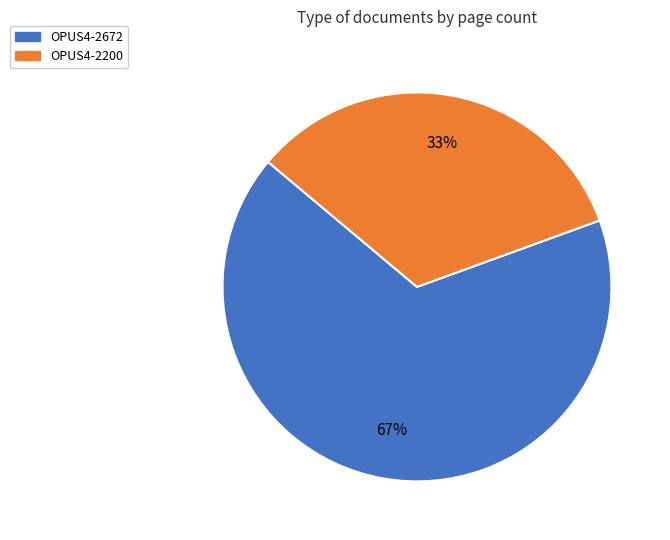

Is OPUS4-2200 the majority of the pie?

No